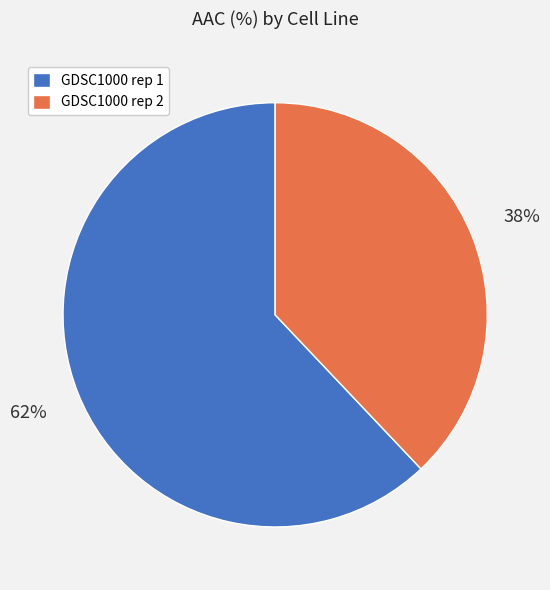

Count the number of slices in the pie.

2